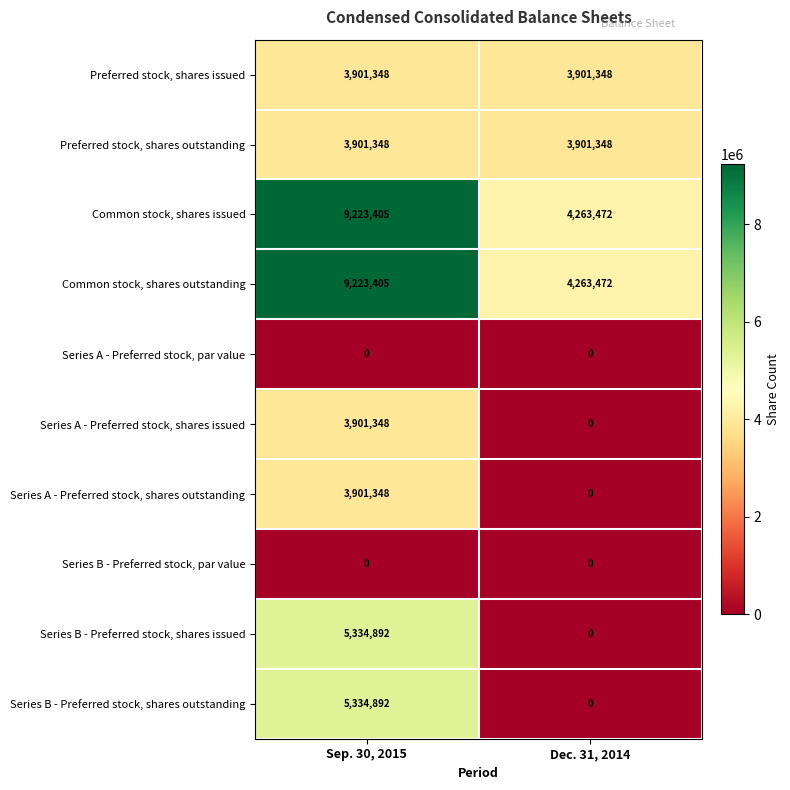

Reading right to left, transcribe all the data shown in this chart.

Preferred stock, shares issued: Dec. 31, 2014=3901348	Sep. 30, 2015=3901348
Preferred stock, shares outstanding: Dec. 31, 2014=3901348	Sep. 30, 2015=3901348
Common stock, shares issued: Dec. 31, 2014=4263472	Sep. 30, 2015=9223405
Common stock, shares outstanding: Dec. 31, 2014=4263472	Sep. 30, 2015=9223405
Series A - Preferred stock, par value: Dec. 31, 2014=0	Sep. 30, 2015=0
Series A - Preferred stock, shares issued: Dec. 31, 2014=0	Sep. 30, 2015=3901348
Series A - Preferred stock, shares outstanding: Dec. 31, 2014=0	Sep. 30, 2015=3901348
Series B - Preferred stock, par value: Dec. 31, 2014=0	Sep. 30, 2015=0
Series B - Preferred stock, shares issued: Dec. 31, 2014=0	Sep. 30, 2015=5334892
Series B - Preferred stock, shares outstanding: Dec. 31, 2014=0	Sep. 30, 2015=5334892